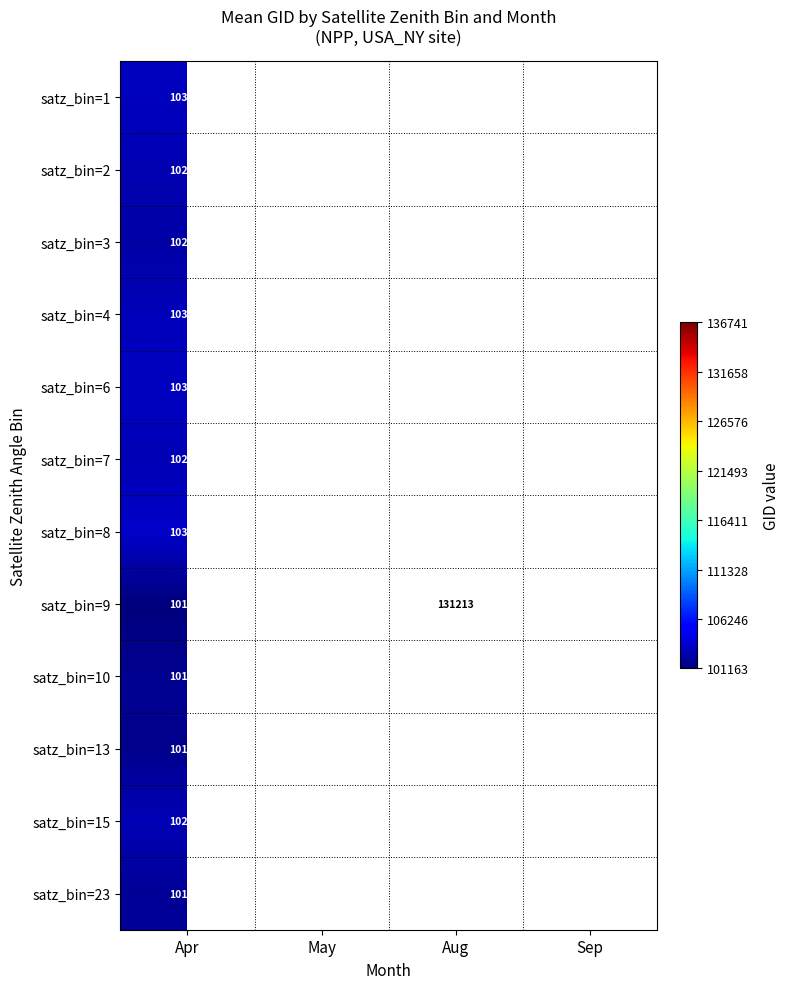

What is the spread (max minus min) of values at Apr?

2332